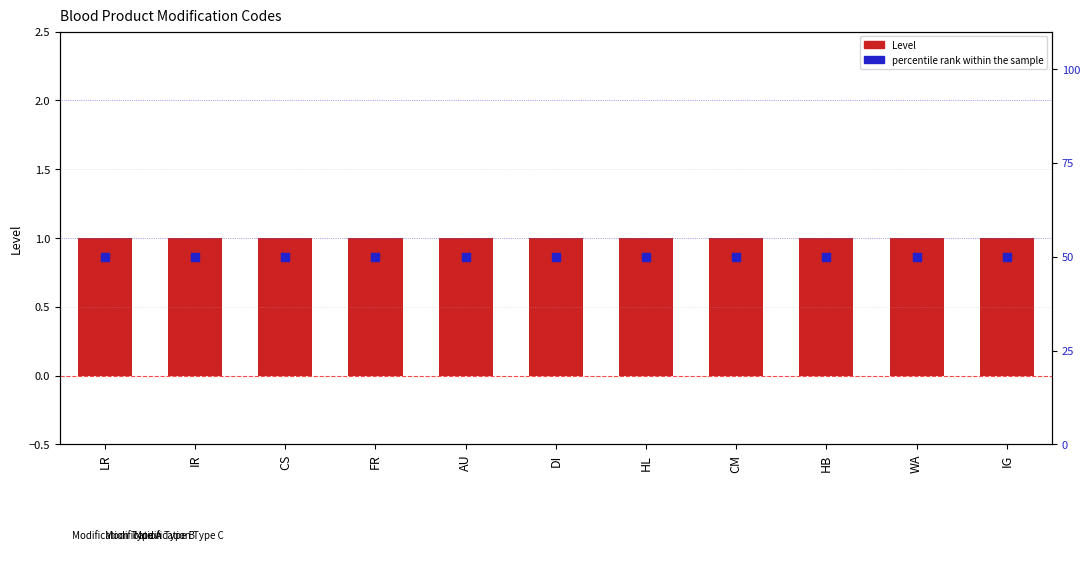

Which series reaches the maximum Y coordinate?

percentile rank within the sample